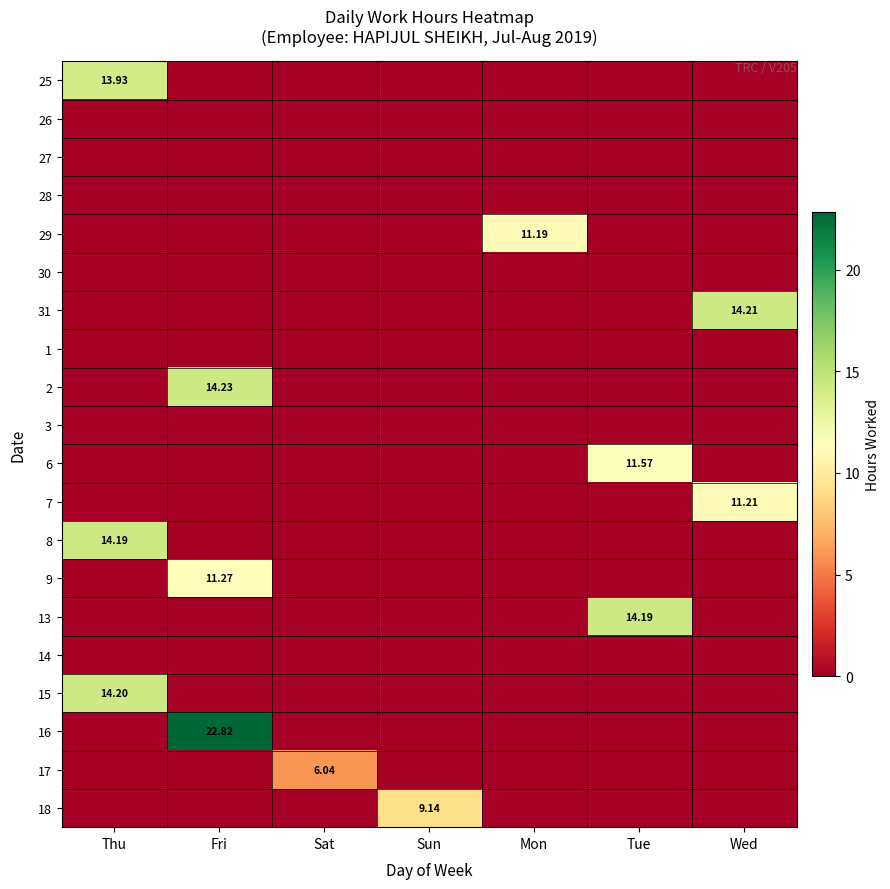

Which series has the largest total across all categories?

16